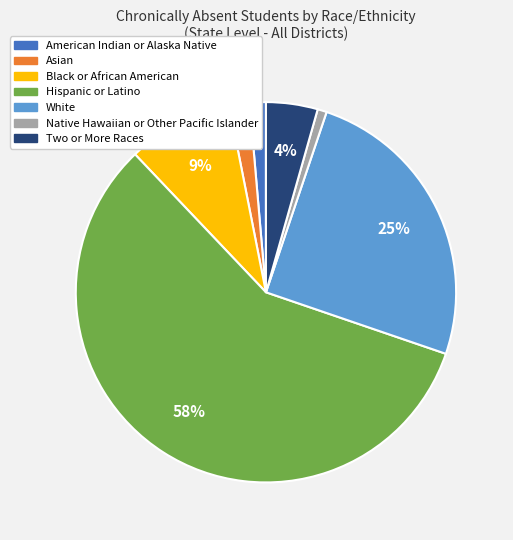

What is the largest slice in the pie chart?

Hispanic or Latino